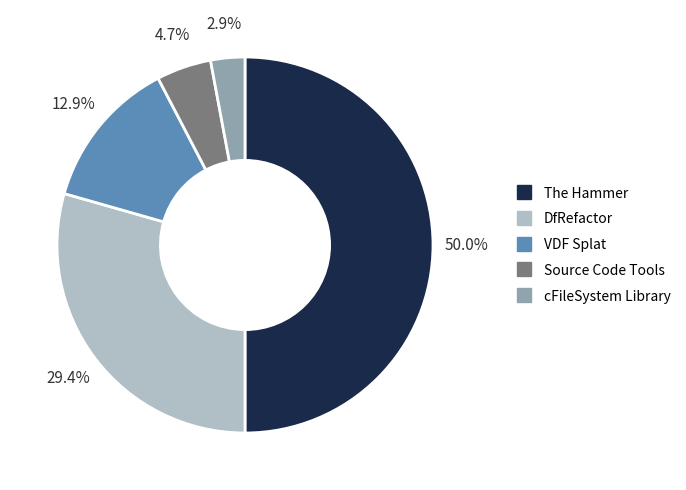

Does cFileSystem Library represent more than half of the total?

No